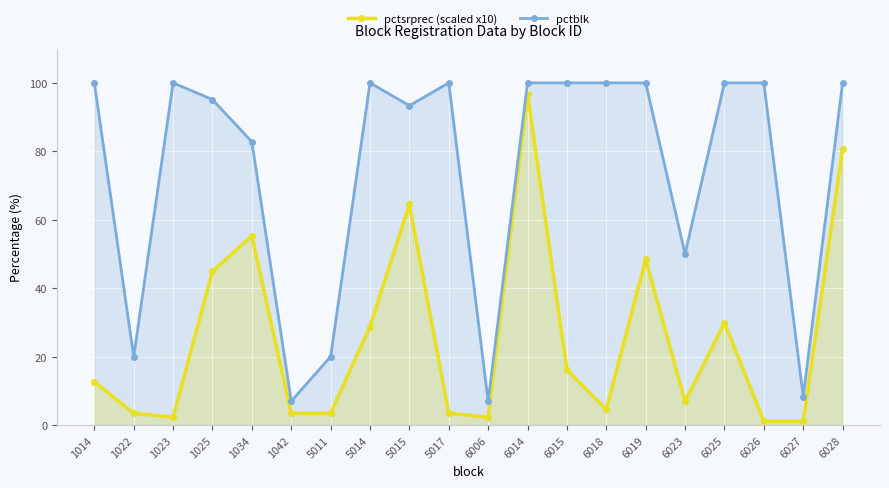

True or false: pctblk has a value of 50.0 at 6023.

True